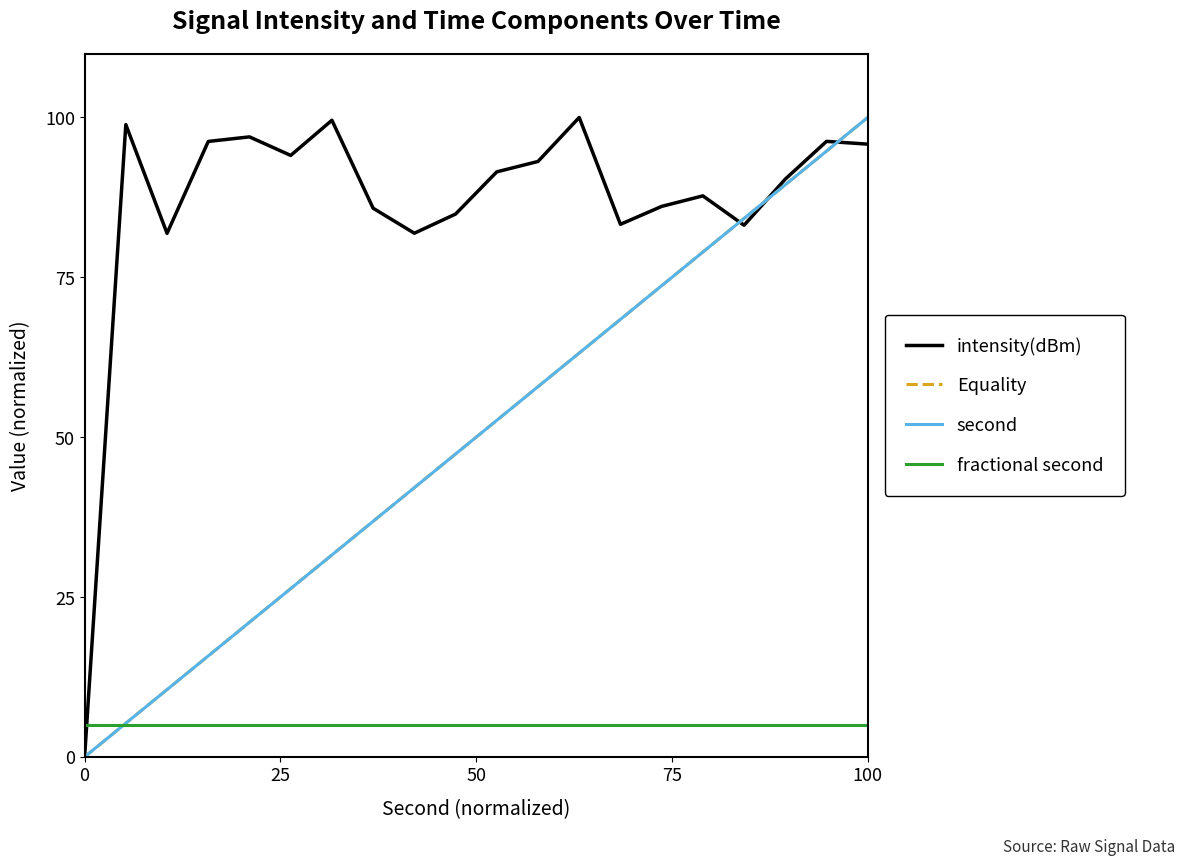

Is this an area chart (filled region under the line)?

No